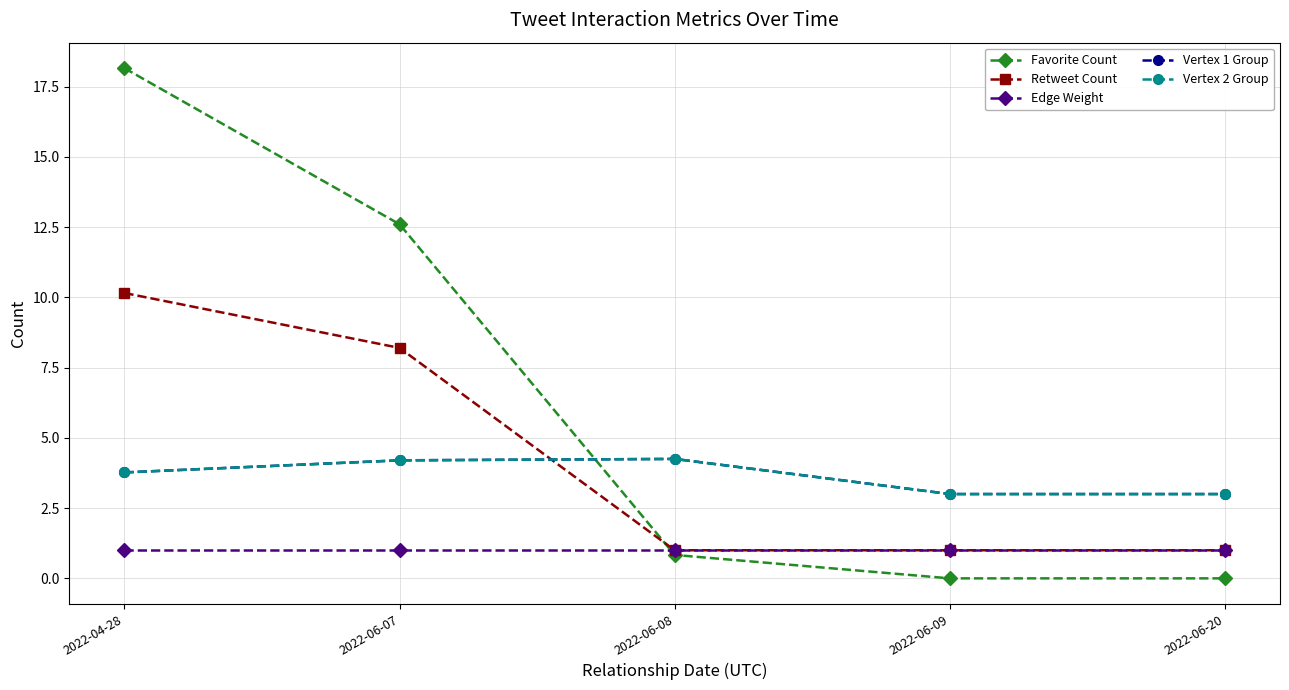

How many times do Favorite Count and Retweet Count cross each other?

1